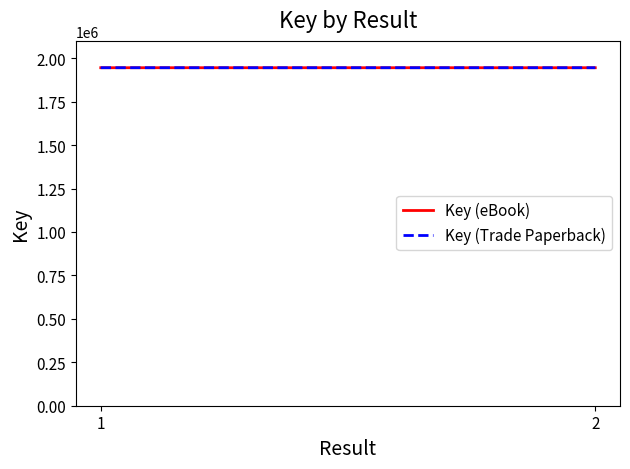

What is the total value across all series at 1?

3891106